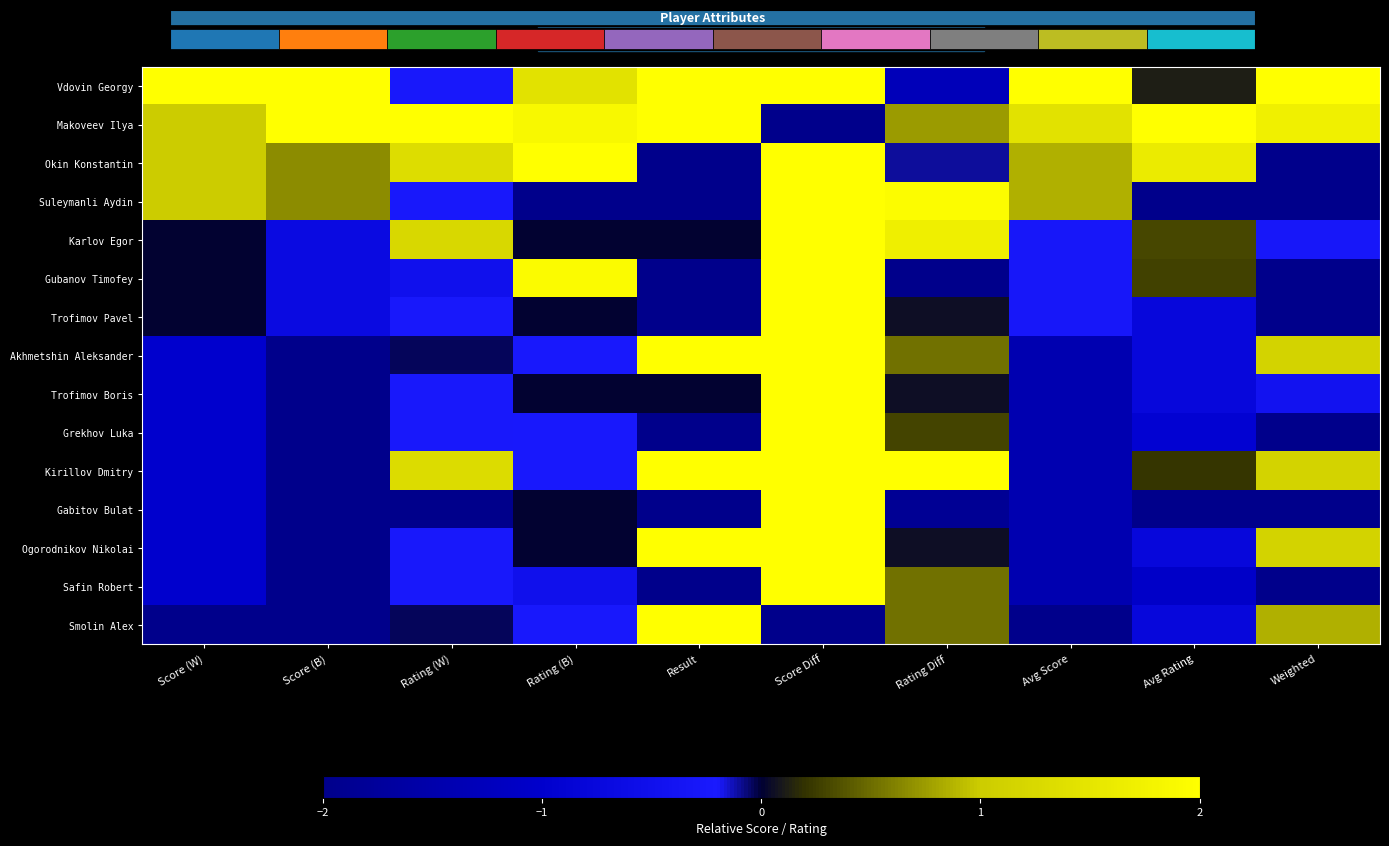

Rank the series at Rating (B) from lowest to highest value.

Suleymanli Aydin, Safin Robert, Akhmetshin Aleksander, Grekhov Luka, Kirillov Dmitry, Smolin Alex, Karlov Egor, Trofimov Pavel, Trofimov Boris, Gabitov Bulat, Ogorodnikov Nikolai, Vdovin Georgy, Makoveev Ilya, Gubanov Timofey, Okin Konstantin